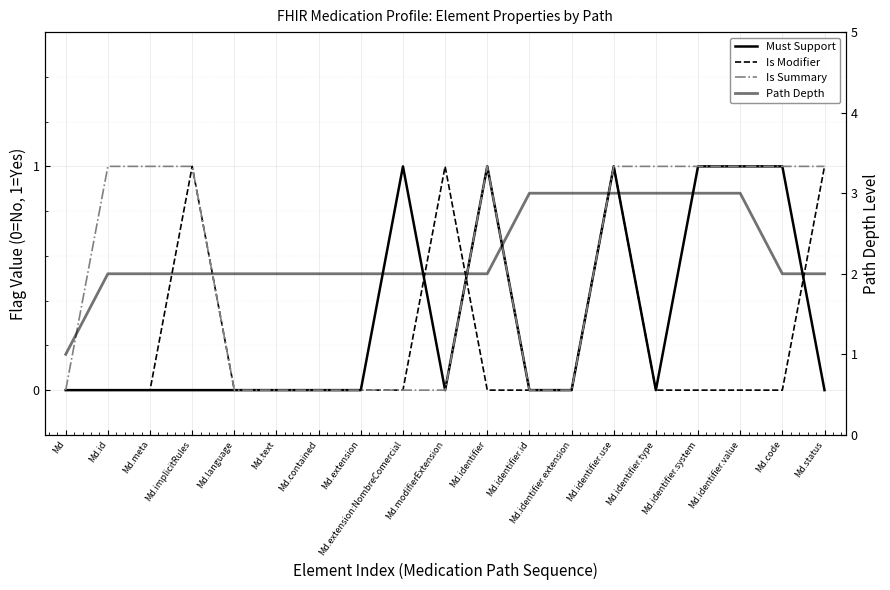

Read the Must Support value at Md.identifier.

1